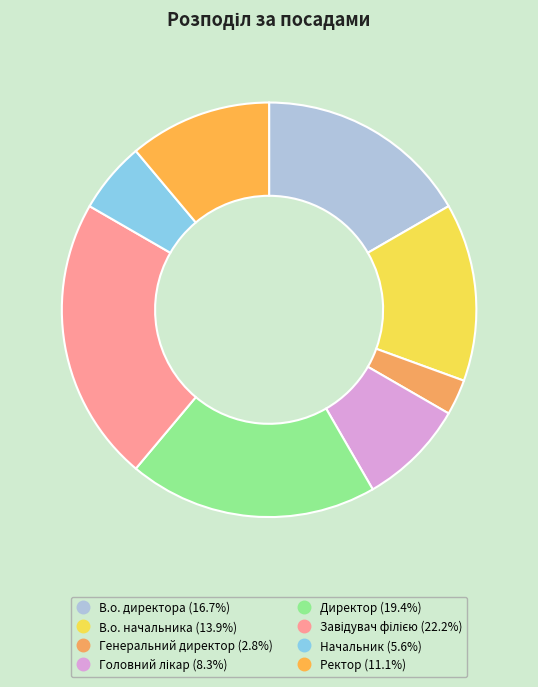

To the nearest percent, what is the combined percentage of Ректор and Генеральний директор?

14%